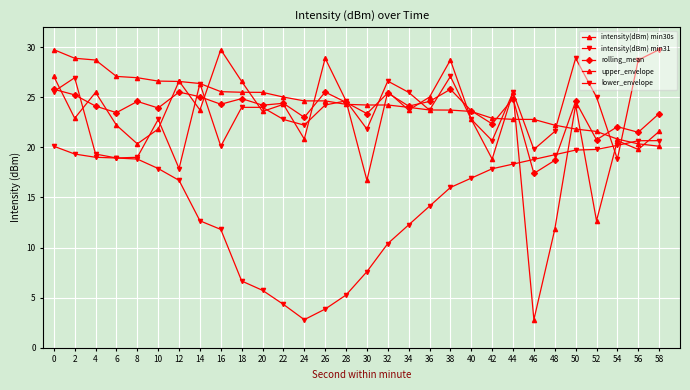

What is the value of the upper_envelope point at the 30th from the left?

20.1